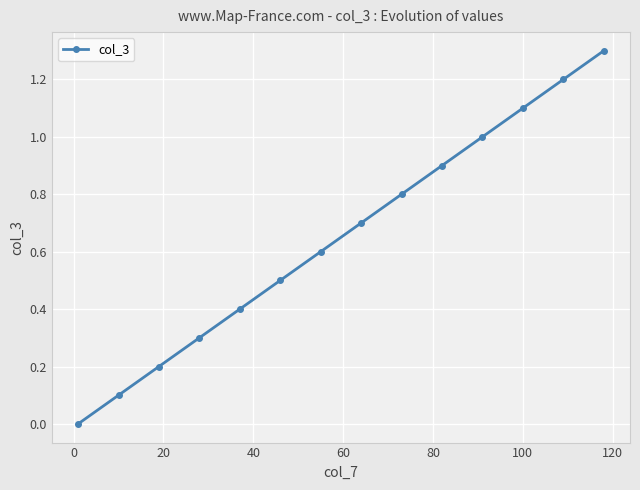

What is the difference between the second highest and second lowest values?

1.1